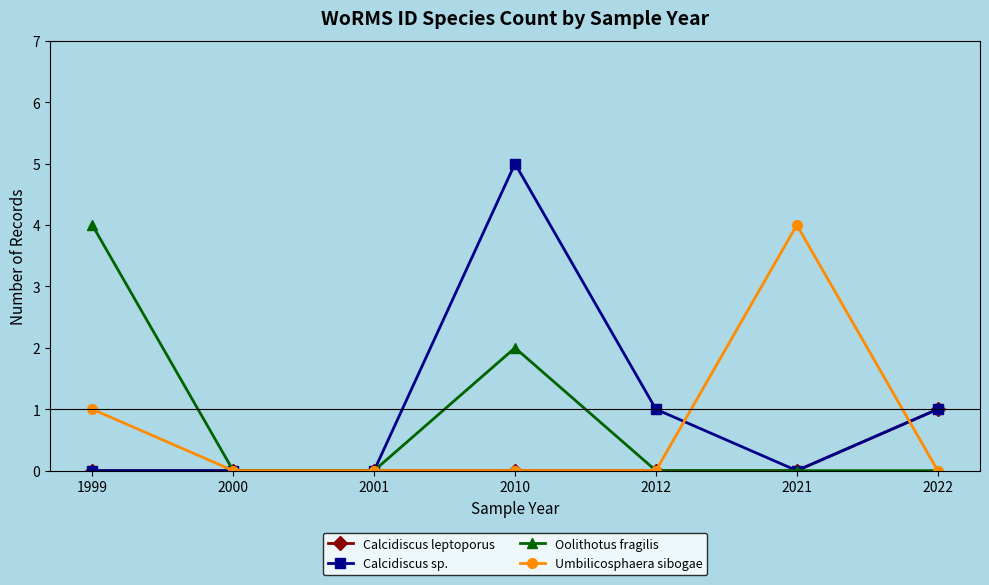

The value of Oolithotus fragilis at 2000 is 2. True or false?

False